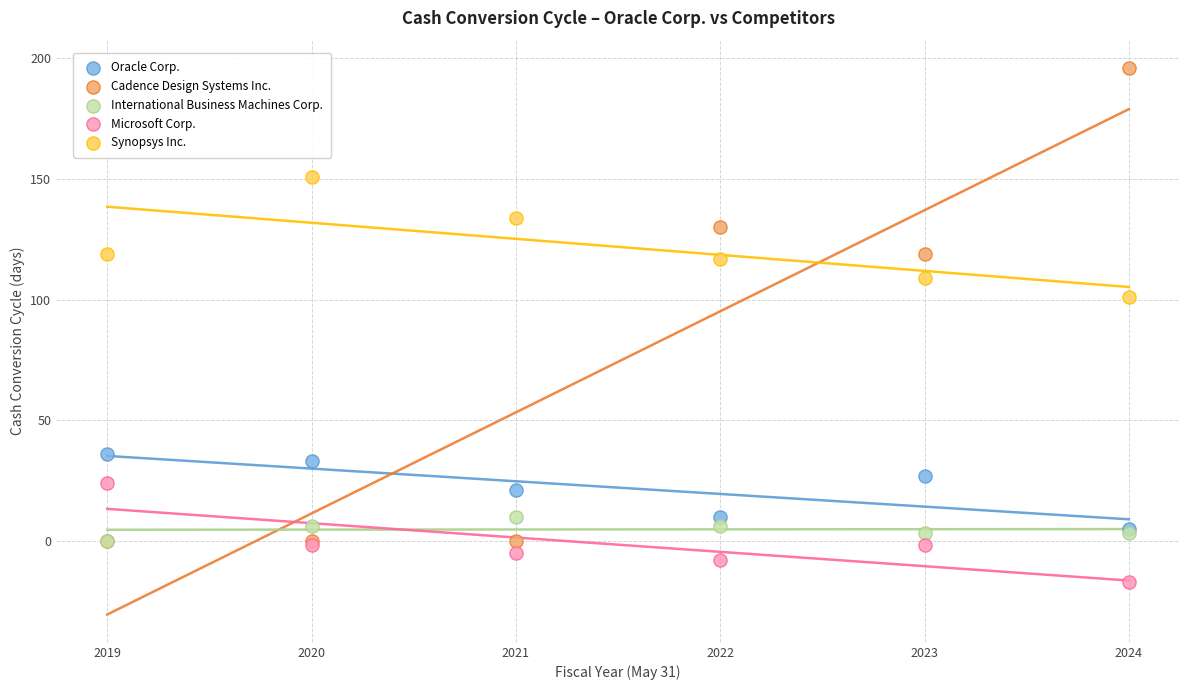

In the Cadence Design Systems Inc. series, what Y value is closest to 98?

119